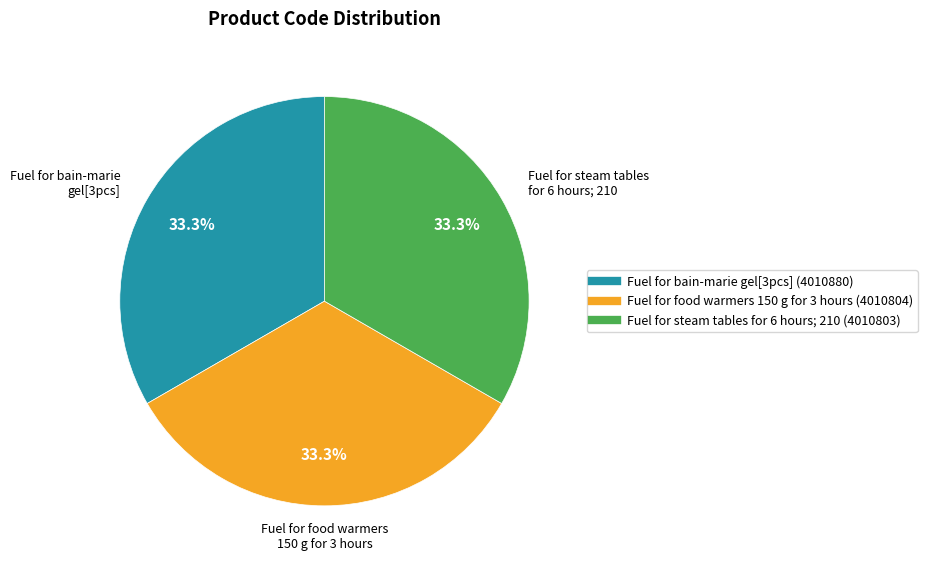

Does Fuel for steam tables for 6 hours; 210 represent more than half of the total?

No